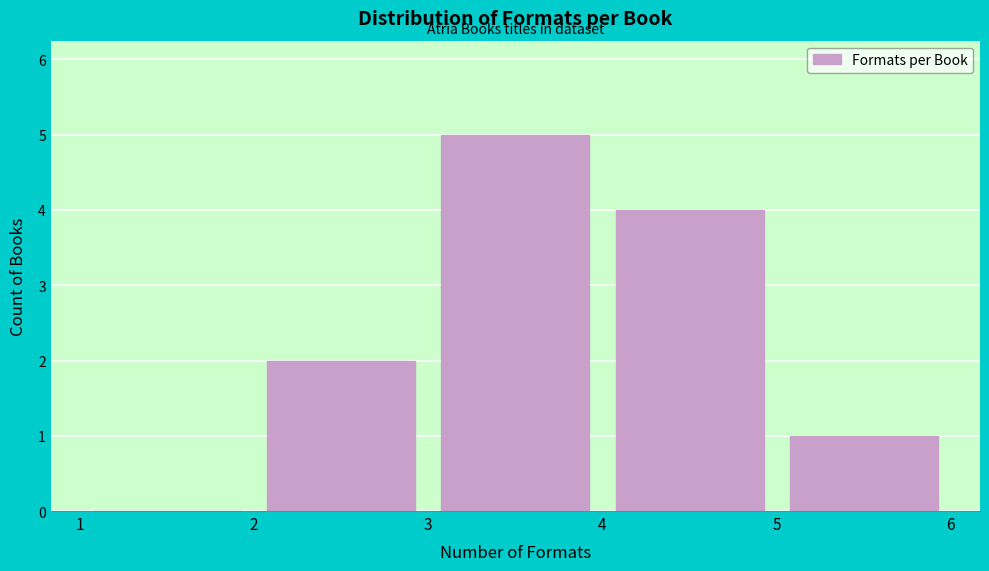

Reading left to right, transcribe this chart: for each bar, give the range it covers on the x-axis and its height. The values are not printed on the chart, so give them approximately, as read against the axis.

1 to 2: 0
2 to 3: 2
3 to 4: 5
4 to 5: 4
5 to 6: 1